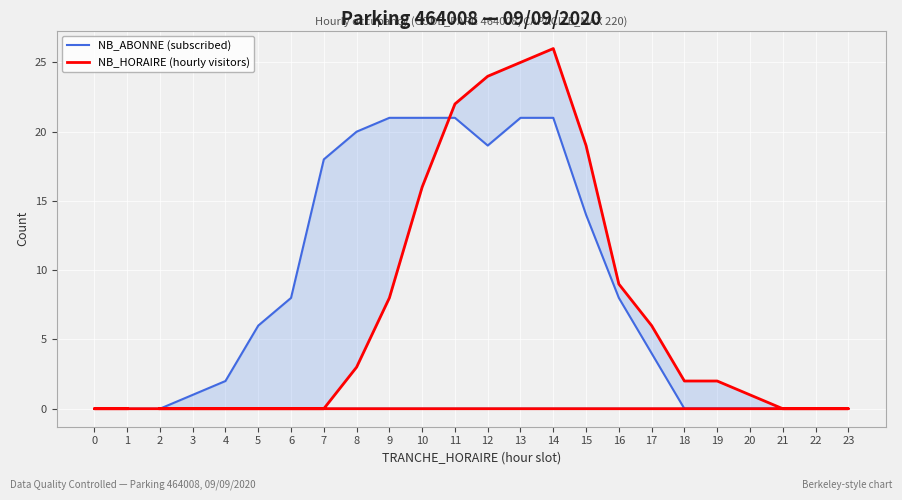

How many times do NB_ABONNE (subscribed) and NB_HORAIRE (hourly visitors) cross each other?

1